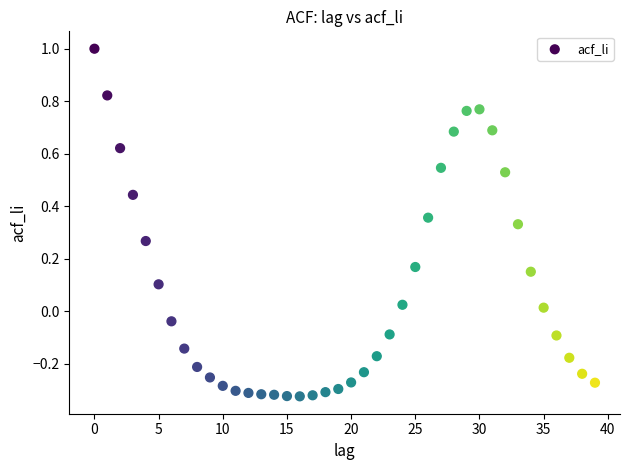

What is the range of Y values (max minus min)?

1.3